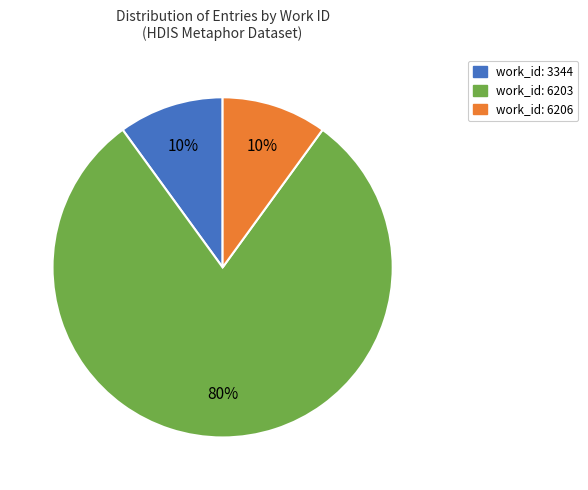

To the nearest percent, what is the average slice percentage?

33%